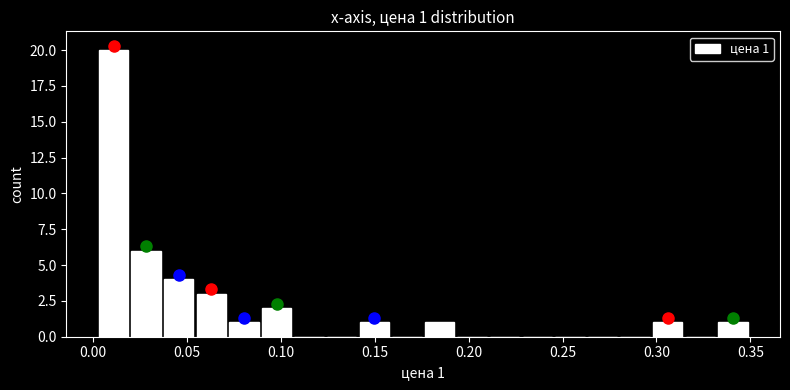

Around what value on the x-axis is the tallest bar? Give the approximate position of its centre, as read against the axis.

0.010